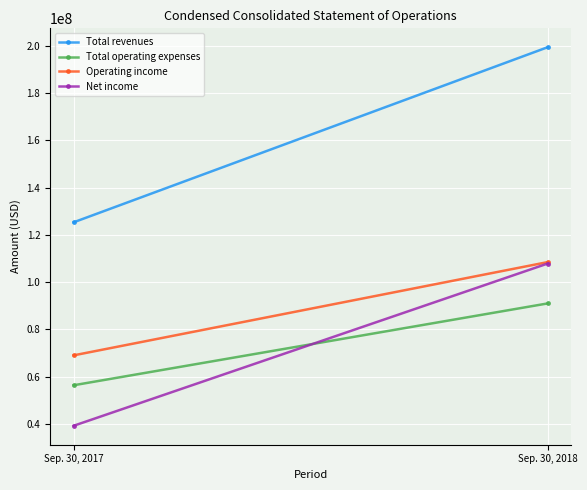

Reading left to right, list all the values displayed in this chart.

Total revenues: Sep. 30, 2017=125333000	Sep. 30, 2018=199446000
Total operating expenses: Sep. 30, 2017=56335000	Sep. 30, 2018=90974000
Operating income: Sep. 30, 2017=68998000	Sep. 30, 2018=108472000
Net income: Sep. 30, 2017=39182000	Sep. 30, 2018=107849000